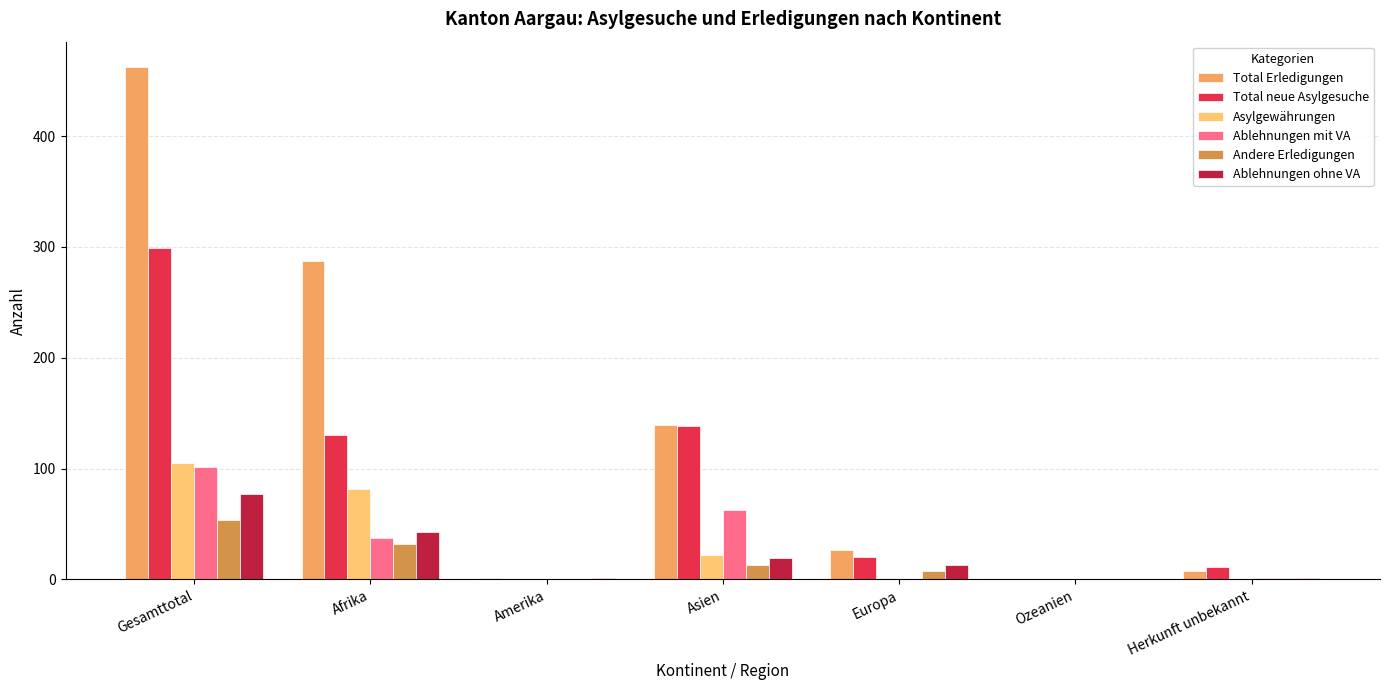

What is the total value across all series at Gesamttotal?

1098